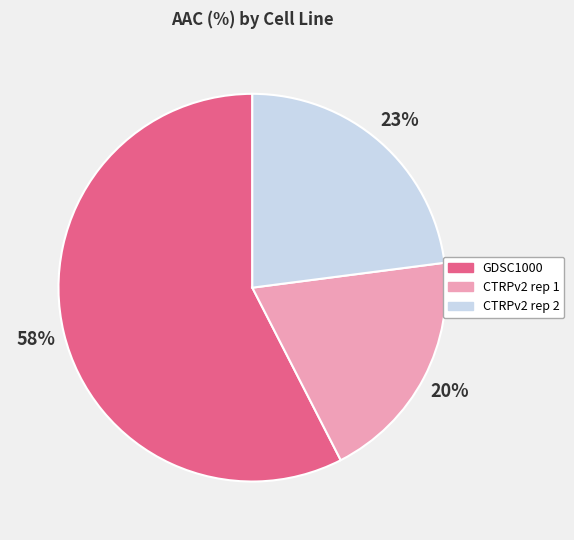

Which category has the biggest portion of the pie?

GDSC1000